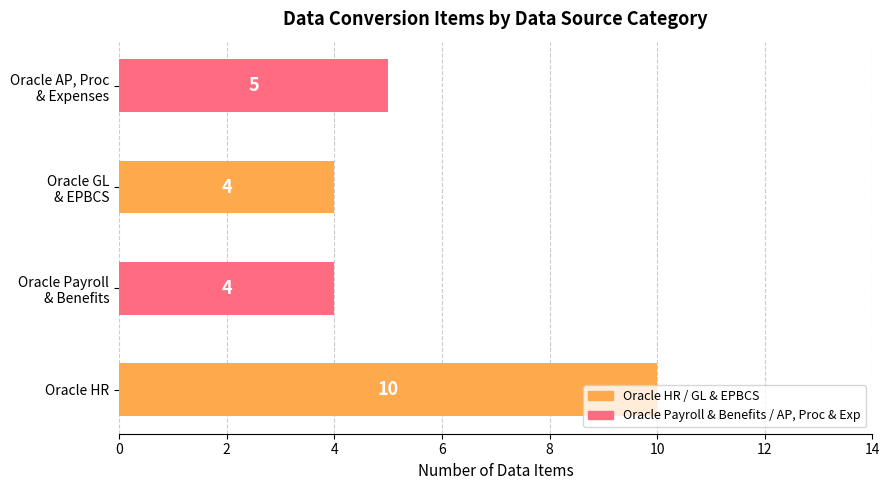

What is the average value?

6